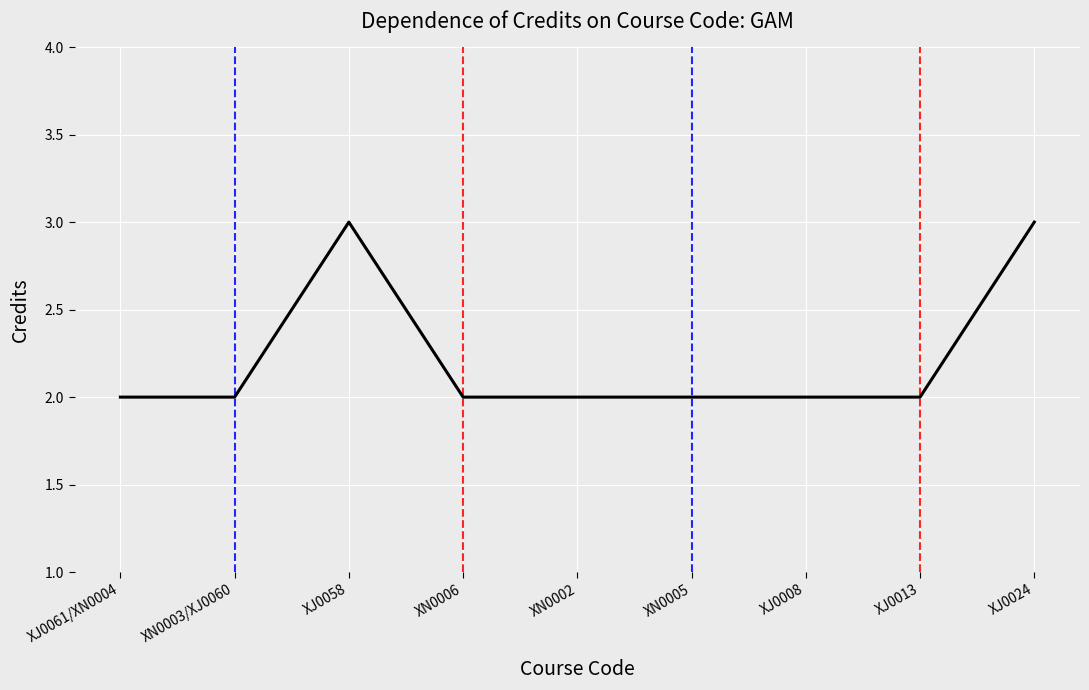

The chart shows a value of 3 at XJ0008. True or false?

False